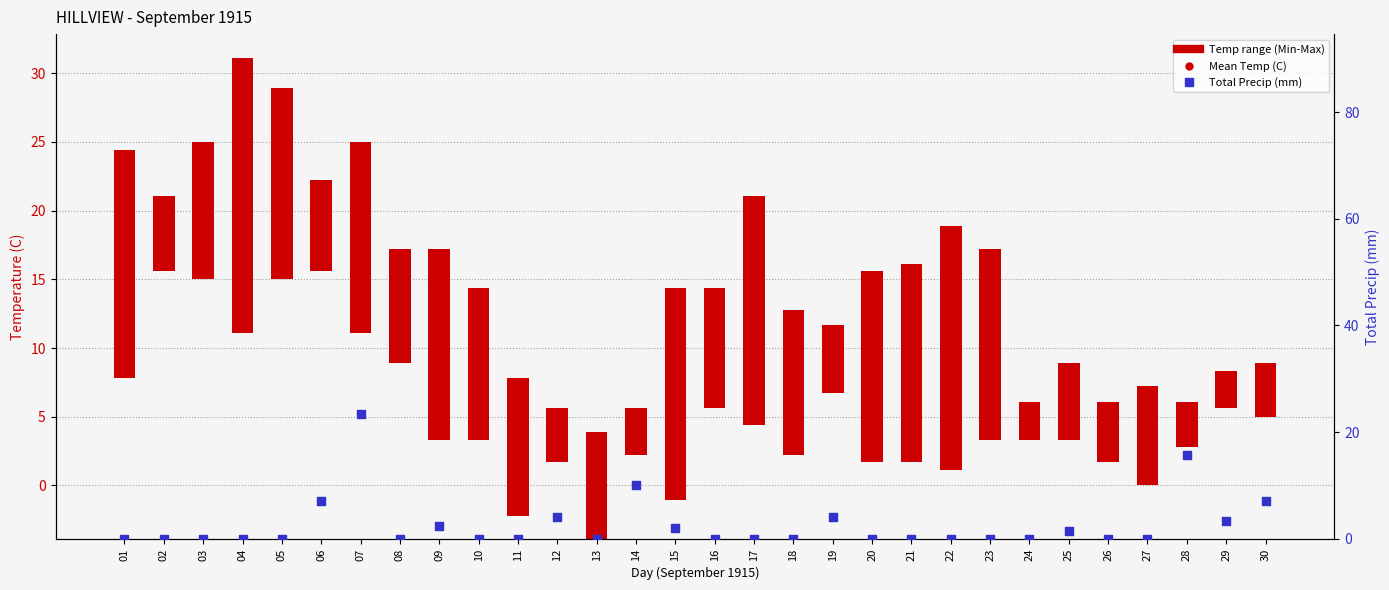

Which series reaches the maximum Y coordinate?

Total Precip (mm)